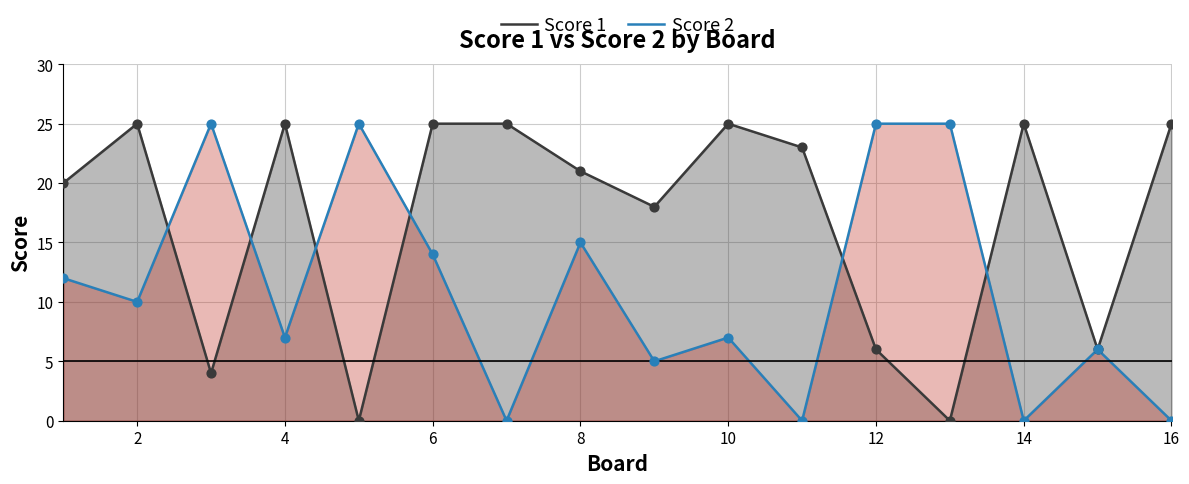

Which series has the largest total across all categories?

Score 1